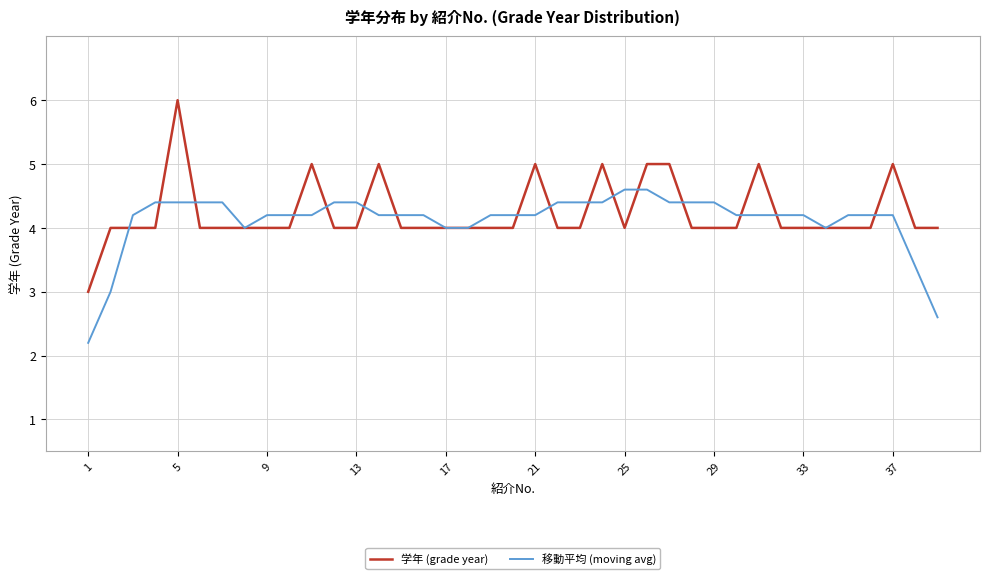

Which series has the widest spread of values?

学年 (grade year)